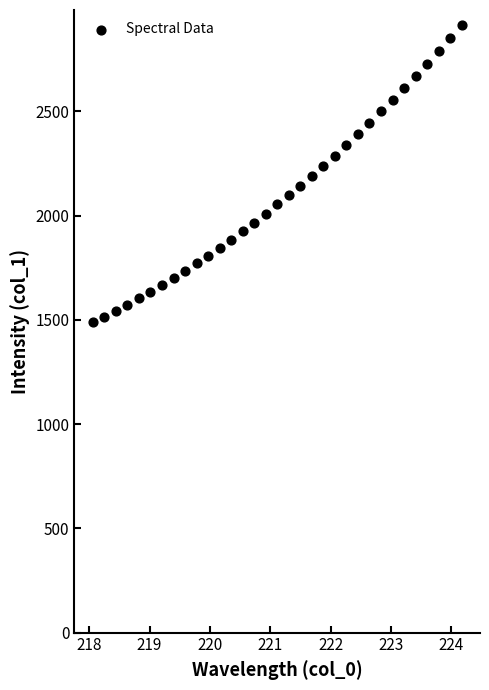

What is the range of X values (max minus min)?

6.1